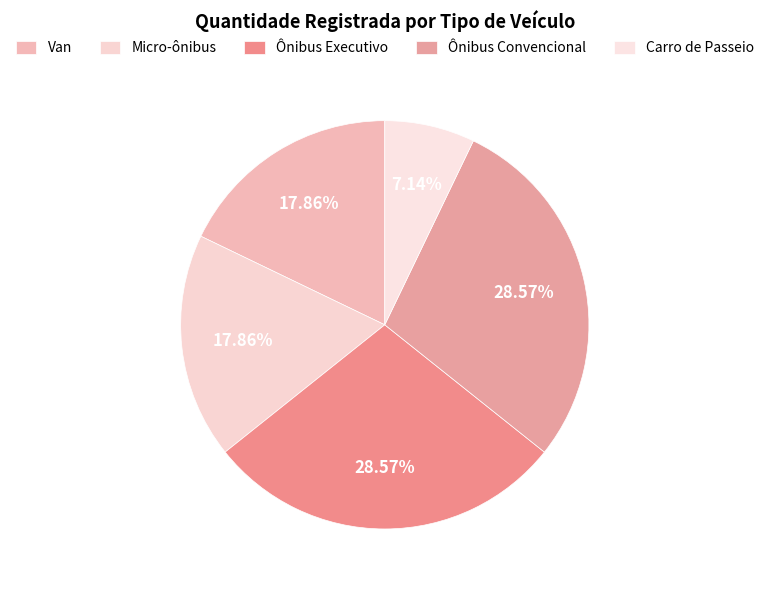

To the nearest percent, what percentage of the pie is Van?

18%